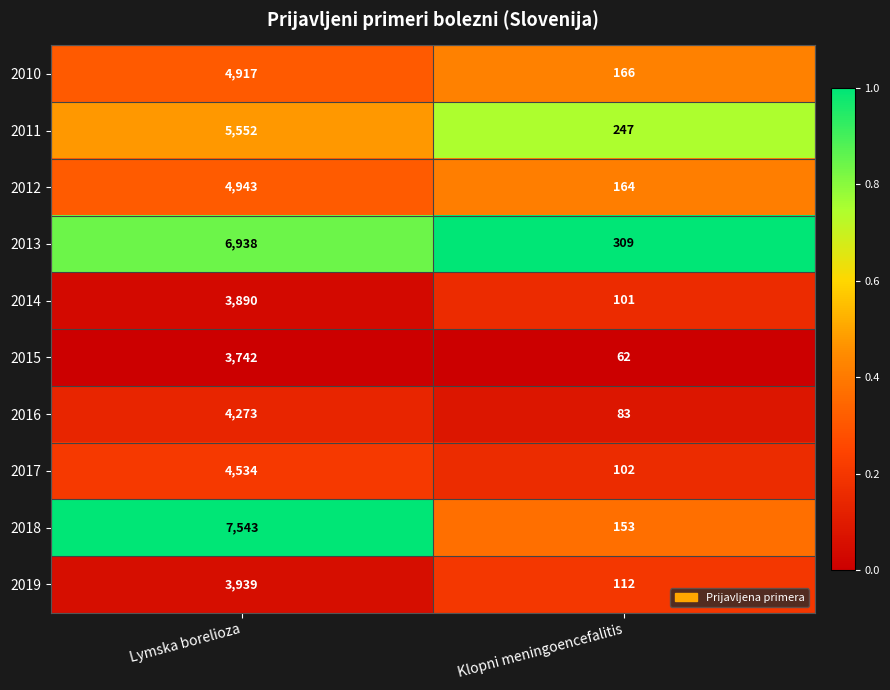

At which category is the sum across all series the highest?

Lymska borelioza